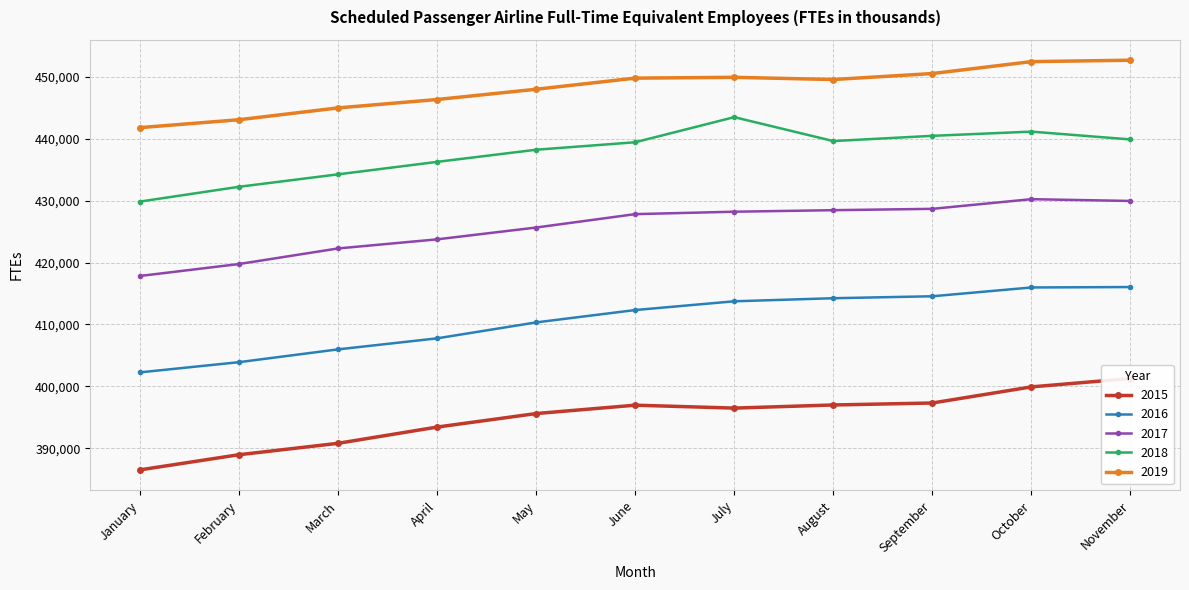

True or false: 2016 and 2017 cross at least once.

False